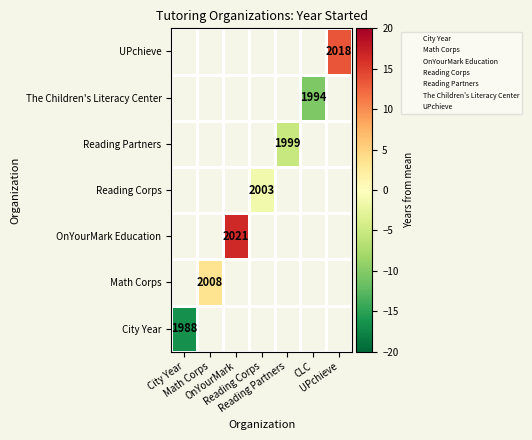

Which series has the largest range (max minus min)?

City Year